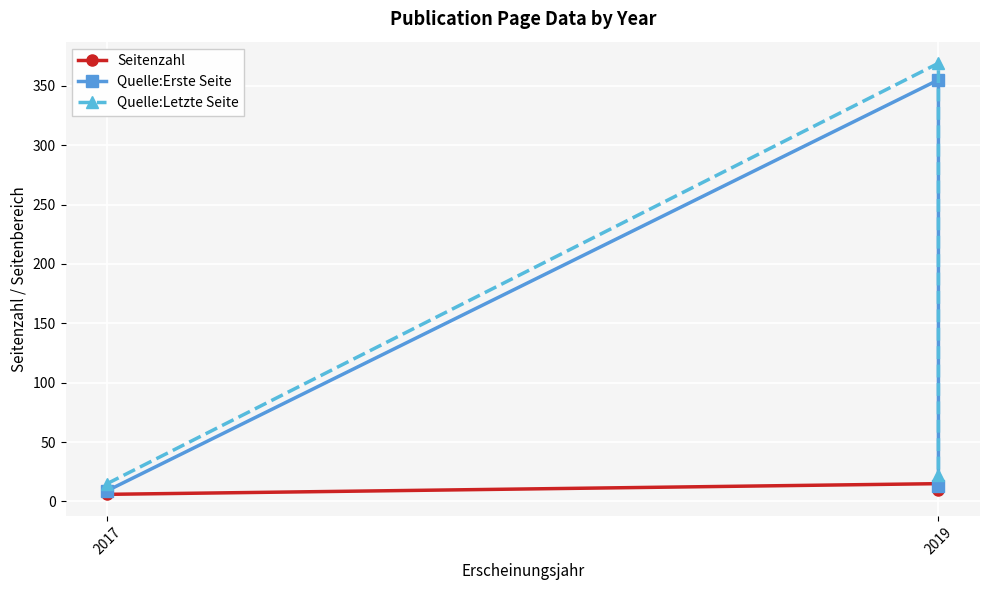

What is the difference between the Quelle:Erste Seite values at 2019 and 2017?

346